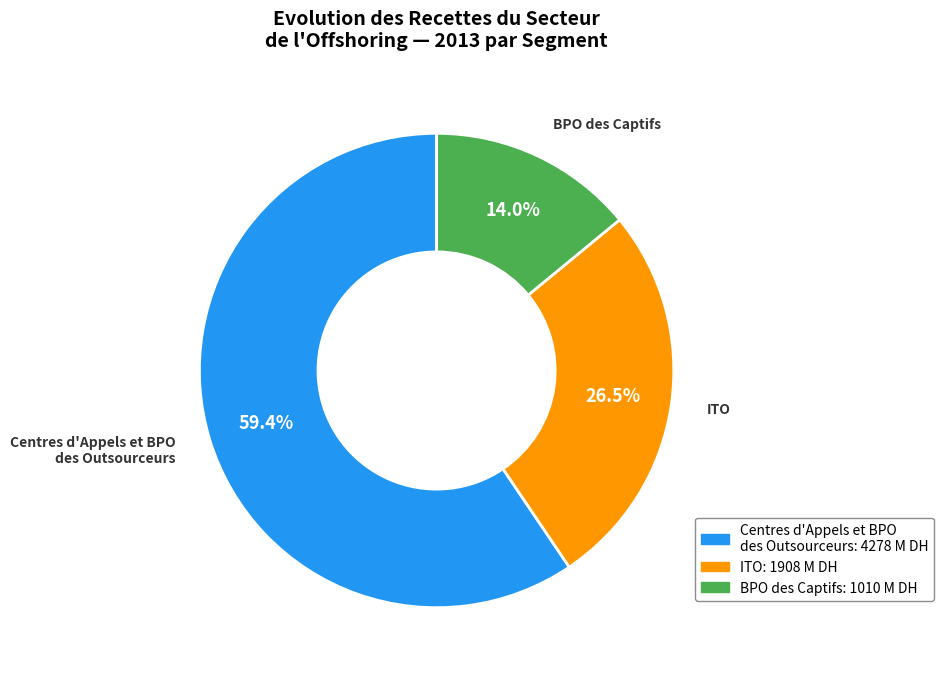

To the nearest percent, what is the difference between the largest and smallest slice percentages?

45%